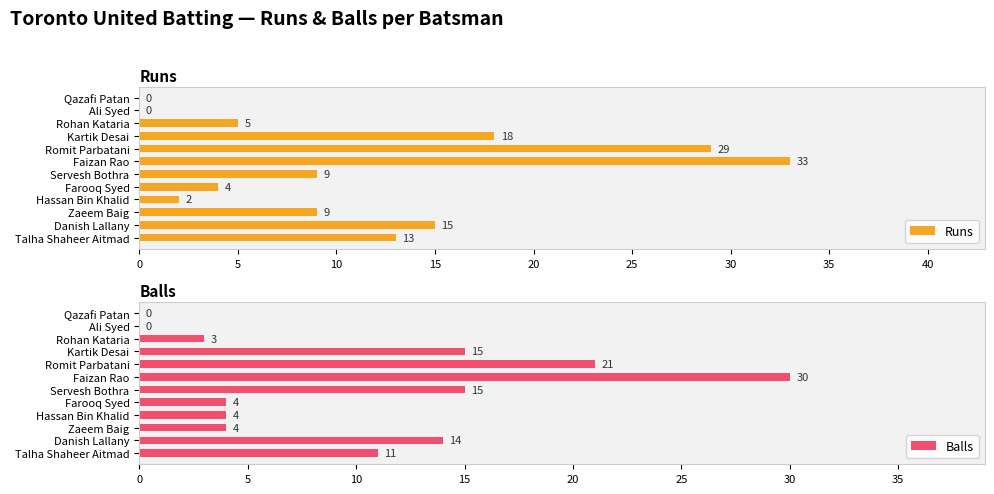

Reading left to right, transcribe all the data shown in this chart.

Runs: 13	15	9	2	4	9	33	29	18	5	0	0
Balls: 11	14	4	4	4	15	30	21	15	3	0	0